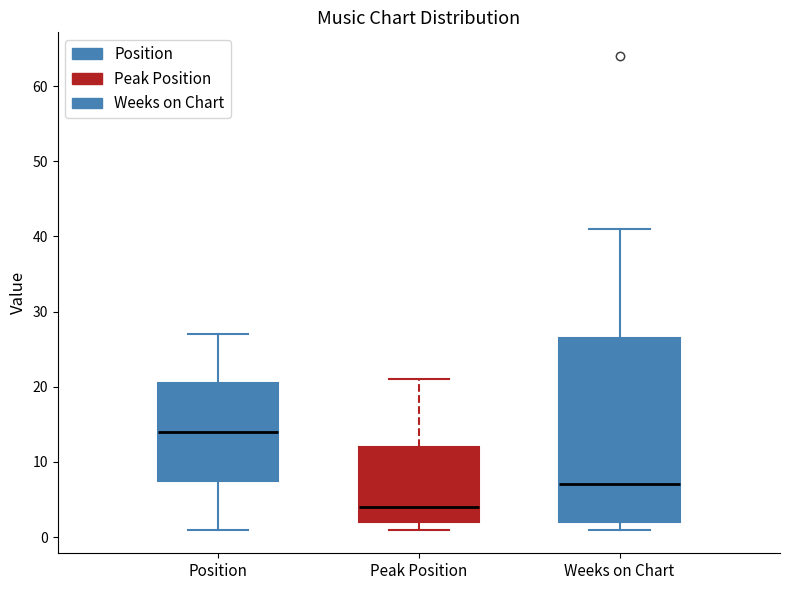

Comparing the boxes themselves (not the whiskers), which one is the tallest?

Weeks on Chart